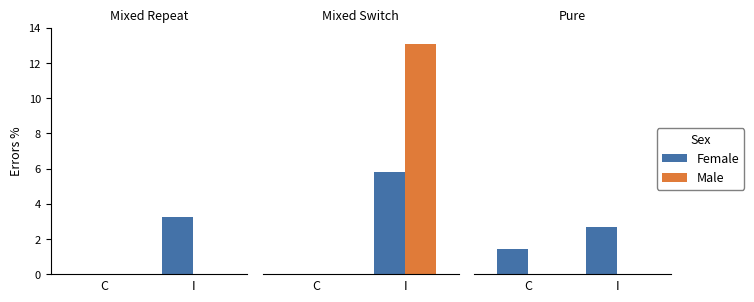

Between C and I, which series saw the biggest shift?

Female